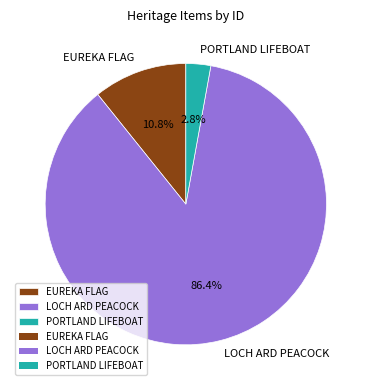

Rank the categories by value from highest to lowest.

LOCH ARD PEACOCK, EUREKA FLAG, PORTLAND LIFEBOAT